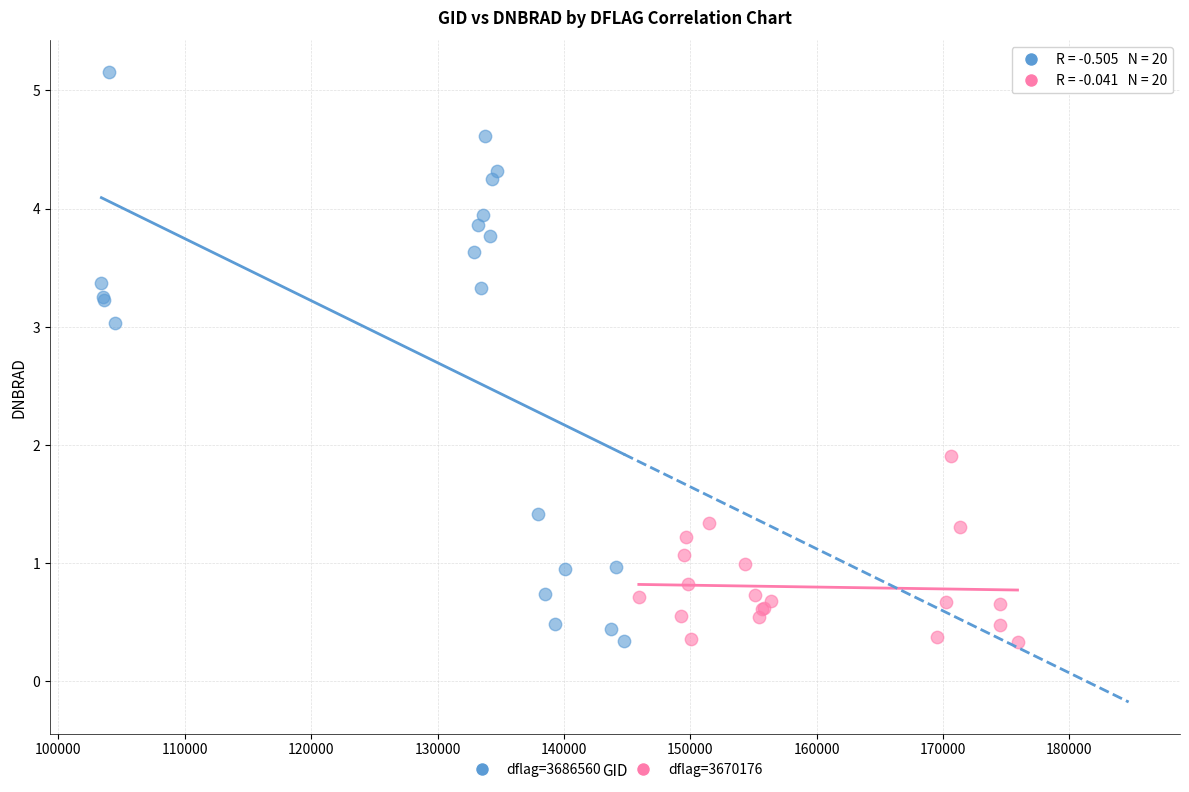

Which series reaches the maximum Y coordinate?

dflag=3686560